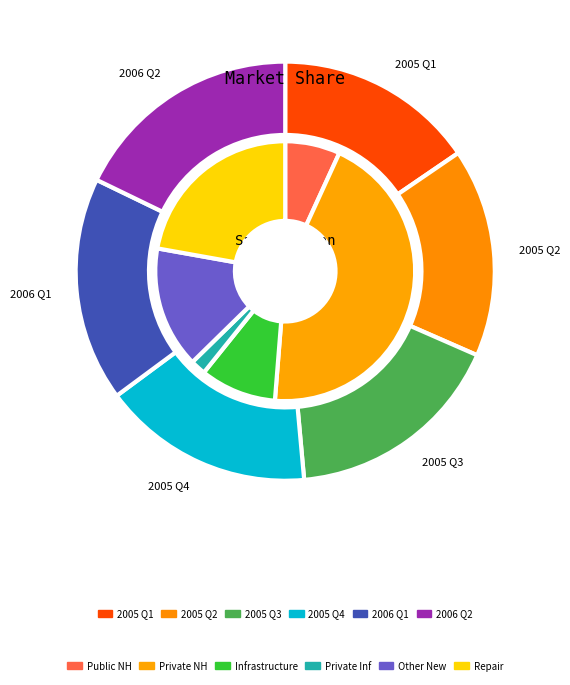

Does 2 represent more than half of the total?

No